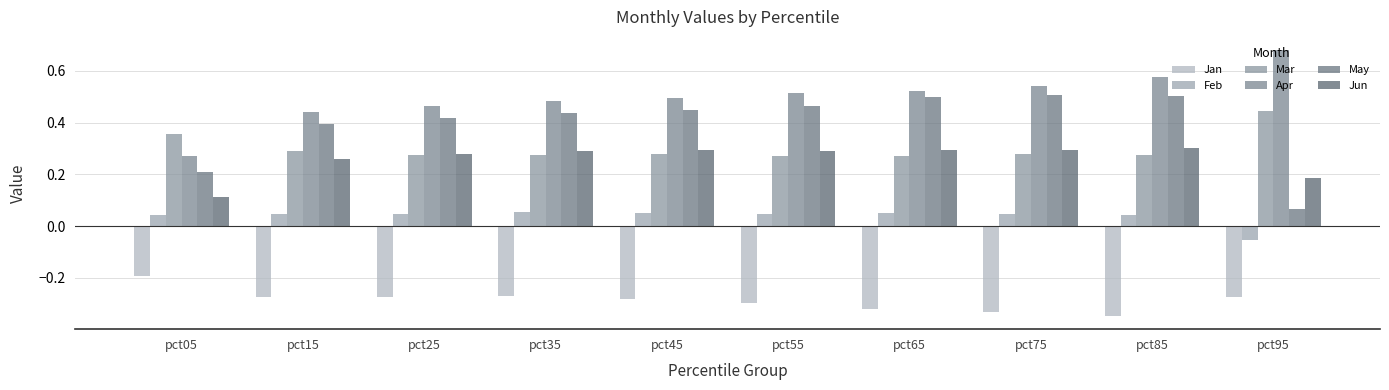

At which category is the sum across all series the highest?

pct85